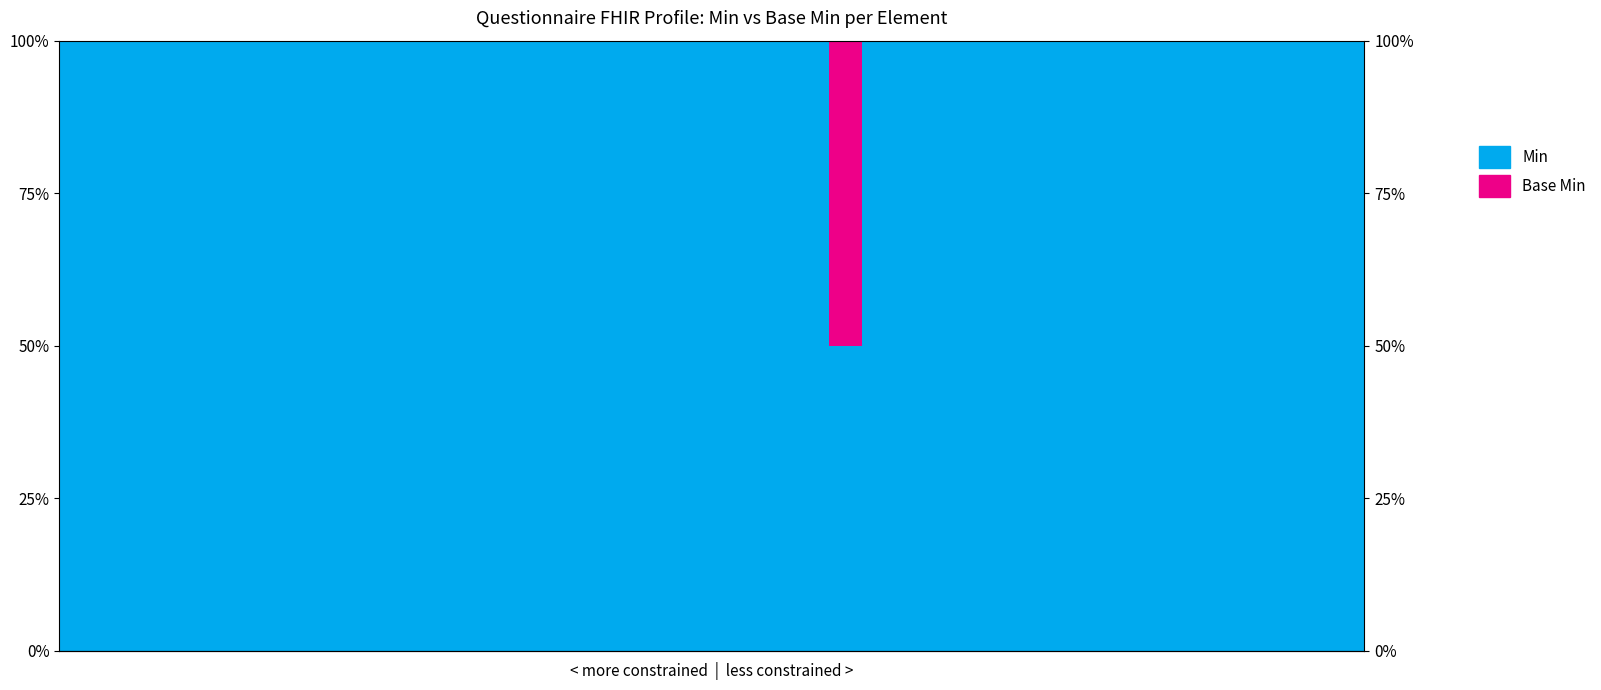

Reading left to right, transcribe all the data shown in this chart.

Min: 0=1.0	1=1.0	2=1.0	3=1.0	4=1.0	5=1.0	6=1.0	7=1.0	8=1.0	9=1.0	10=1.0	11=1.0	12=1.0	13=1.0	14=1.0	15=1.0	16=1.0	17=1.0	18=1.0	19=1.0	20=1.0	21=1.0	22=1.0	23=0.5	24=1.0	25=1.0	26=1.0	27=1.0	28=1.0	29=1.0	30=1.0	31=1.0	32=1.0	33=1.0	34=1.0	35=1.0	36=1.0	37=1.0	38=1.0
Base Min: 0=0.0	1=0.0	2=0.0	3=0.0	4=0.0	5=0.0	6=0.0	7=0.0	8=0.0	9=0.0	10=0.0	11=0.0	12=0.0	13=0.0	14=0.0	15=0.0	16=0.0	17=0.0	18=0.0	19=0.0	20=0.0	21=0.0	22=0.0	23=0.5	24=0.0	25=0.0	26=0.0	27=0.0	28=0.0	29=0.0	30=0.0	31=0.0	32=0.0	33=0.0	34=0.0	35=0.0	36=0.0	37=0.0	38=0.0